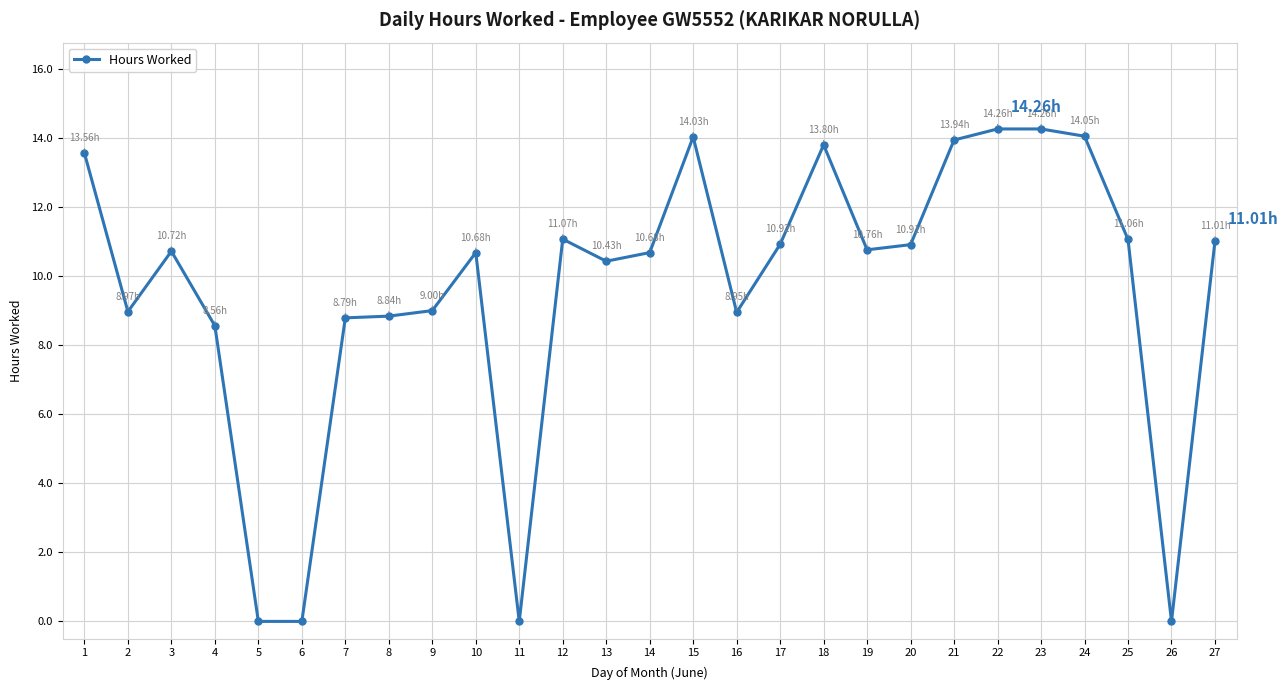

True or false: the data has more than 1 interior local peaks.

True